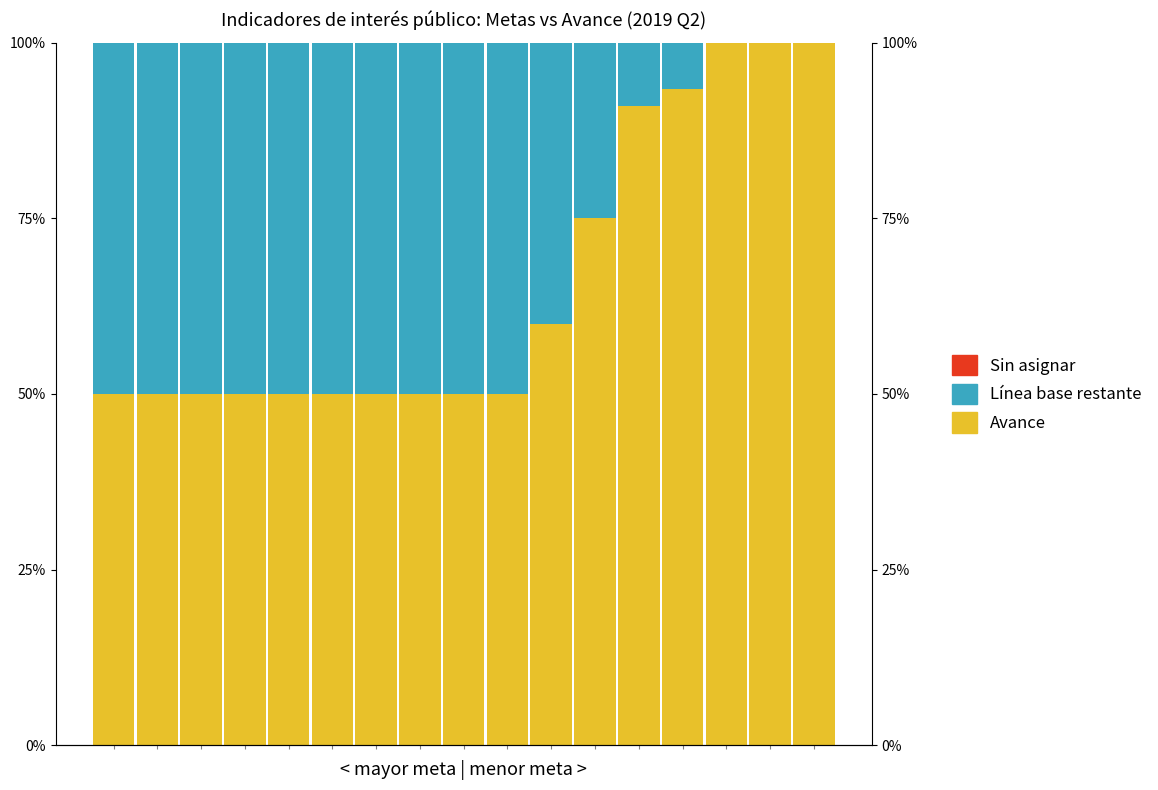

True or false: Avance has a value of 50.0 at 8.

True